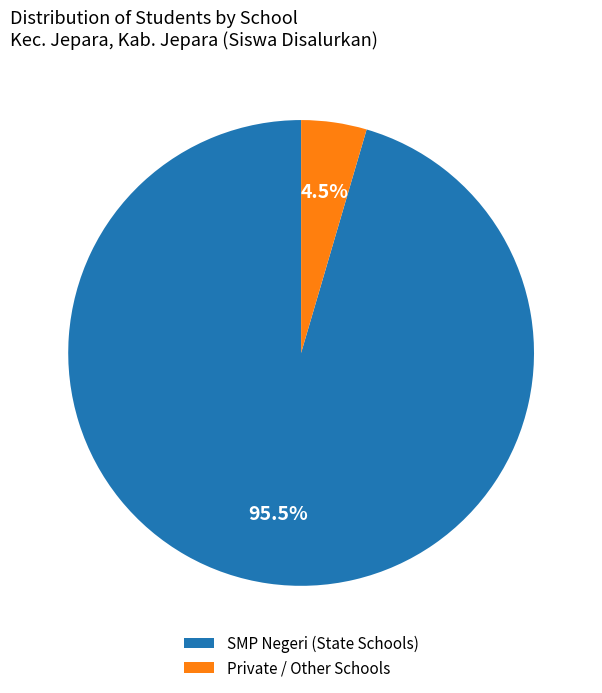

How many segments does this pie chart have?

2